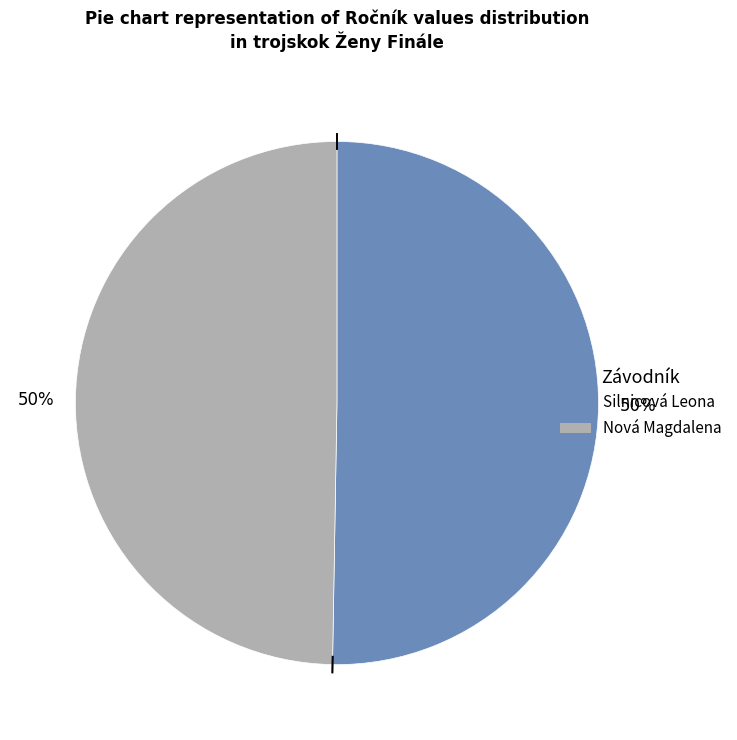

To the nearest percent, what portion does Silnicová Leona represent?

50%